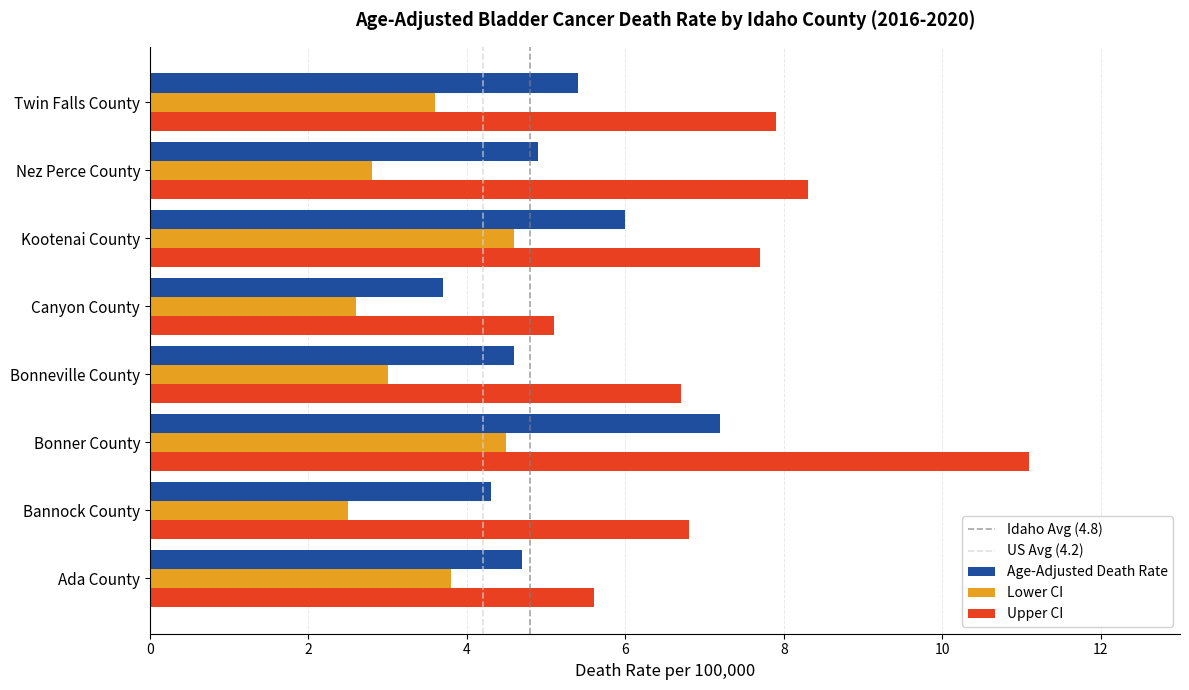

At how many categories does at least one series exceed 4?

8